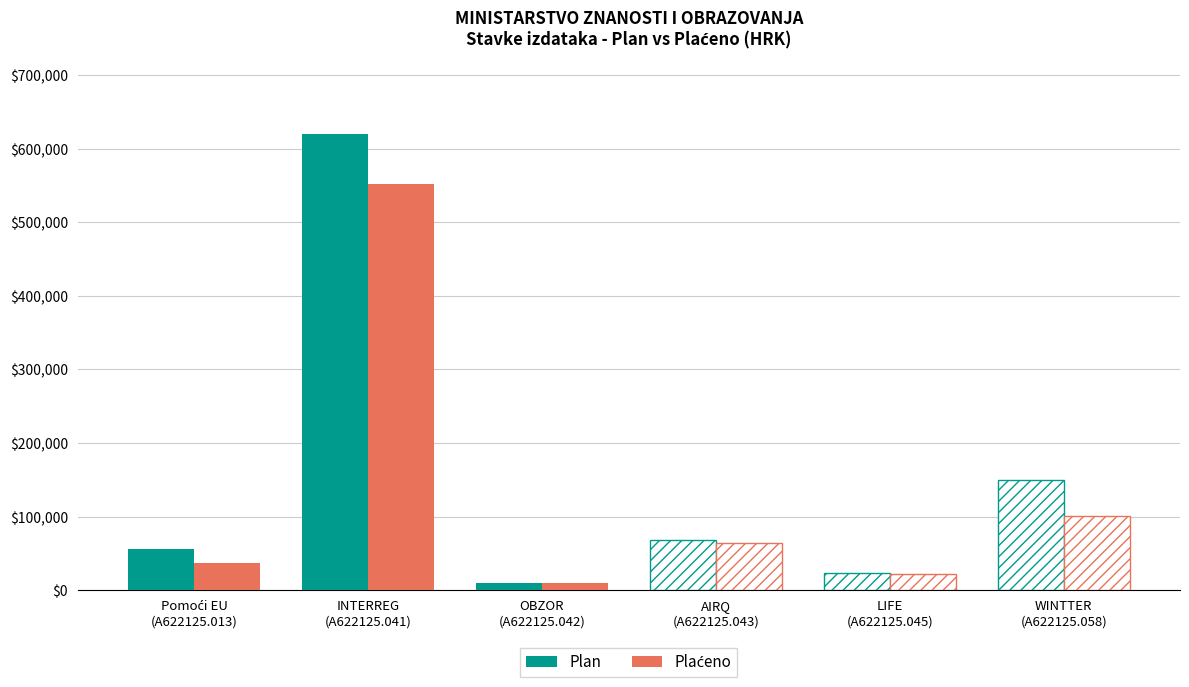

List the series in order of their peak value, highest first.

Plan, Plaćeno